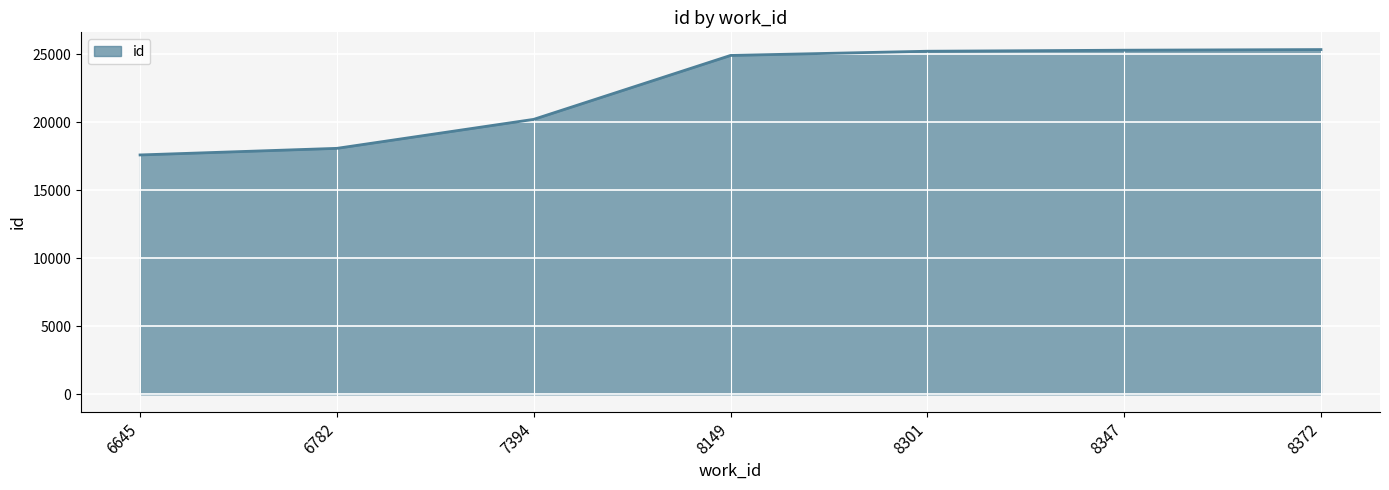

Which has a higher value, 8372 or 6782?

8372